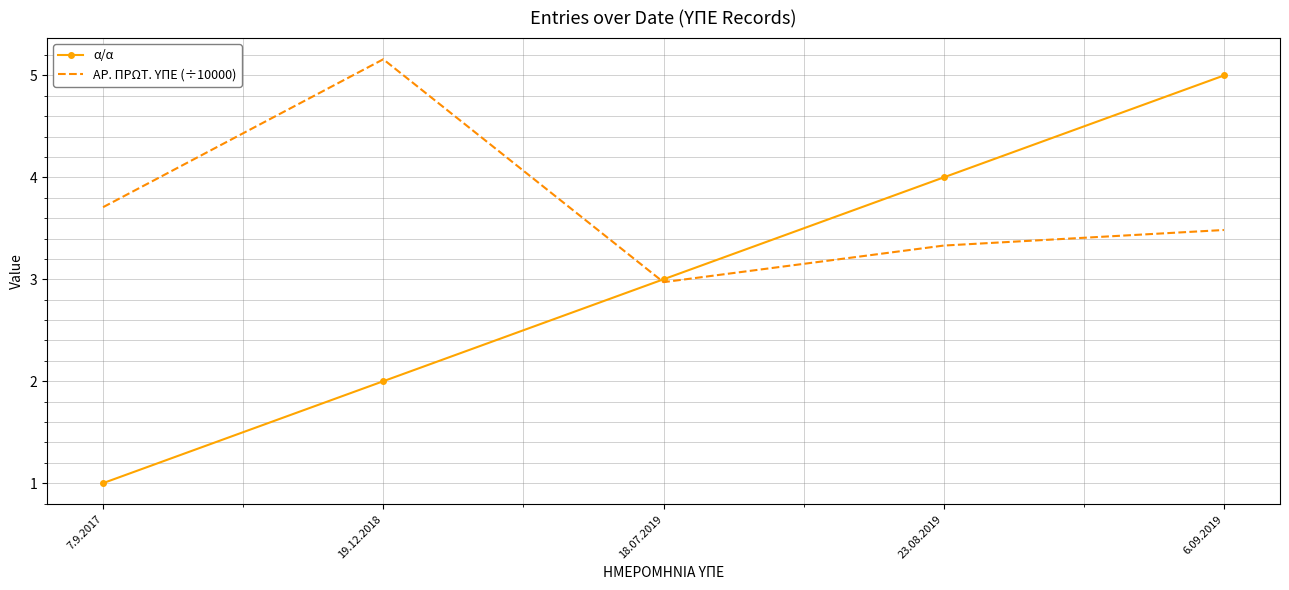

What is the smallest value displayed?

1.0